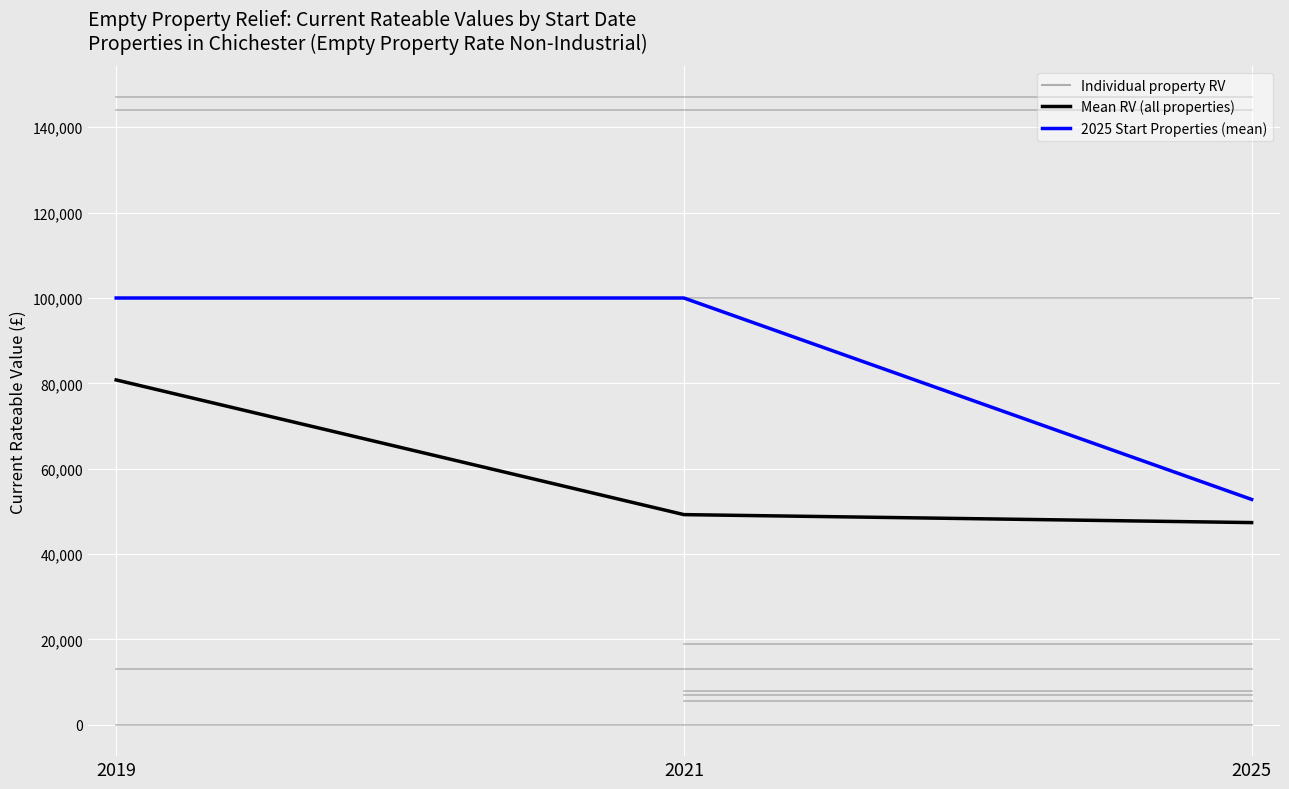

At how many categories does at least one series exceed 90271?

2